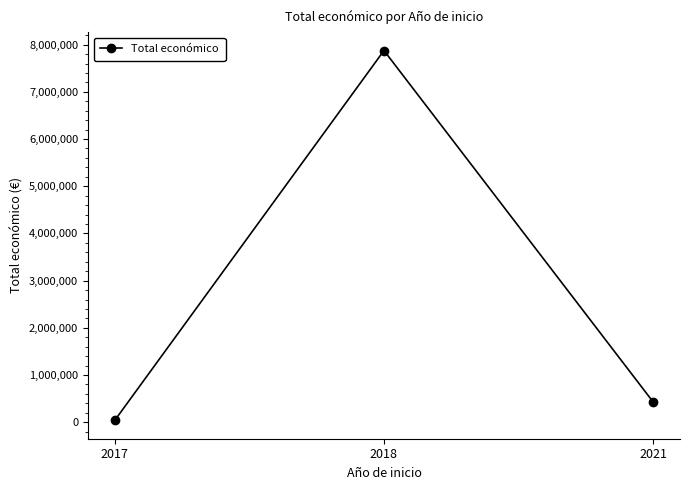

List the labels in order of value, largest first.

2018, 2021, 2017